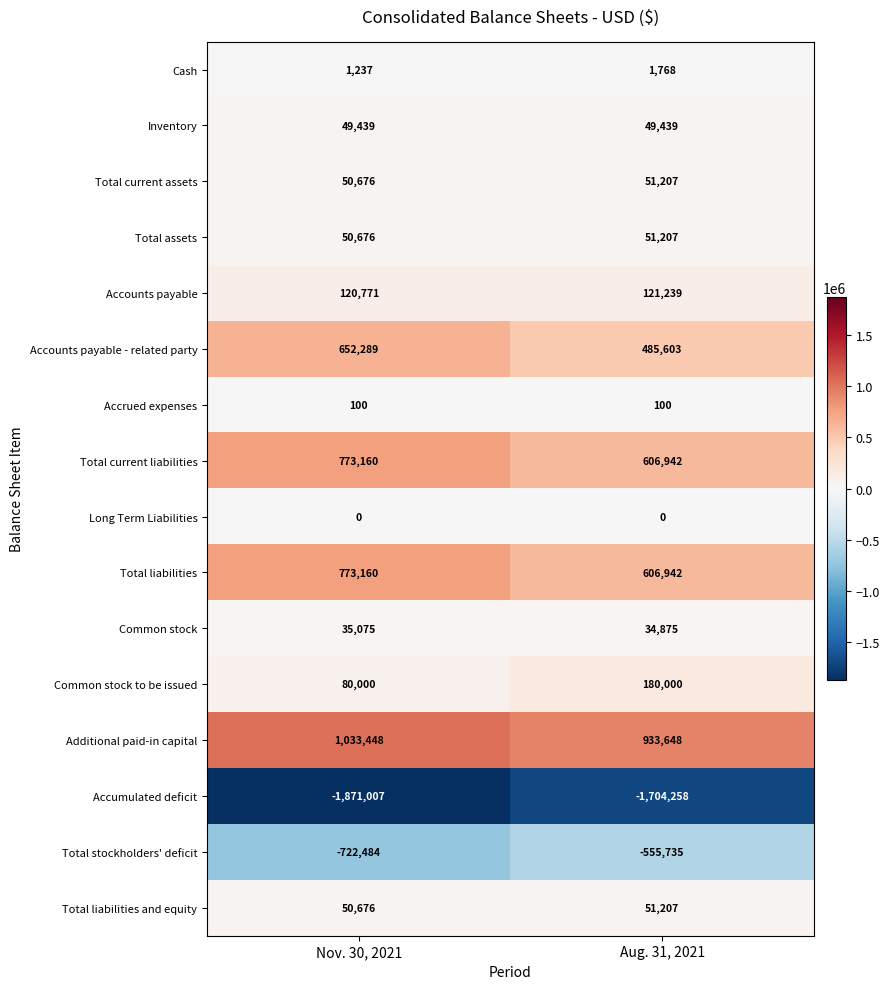

At which category is the sum across all series the highest?

Nov. 30, 2021